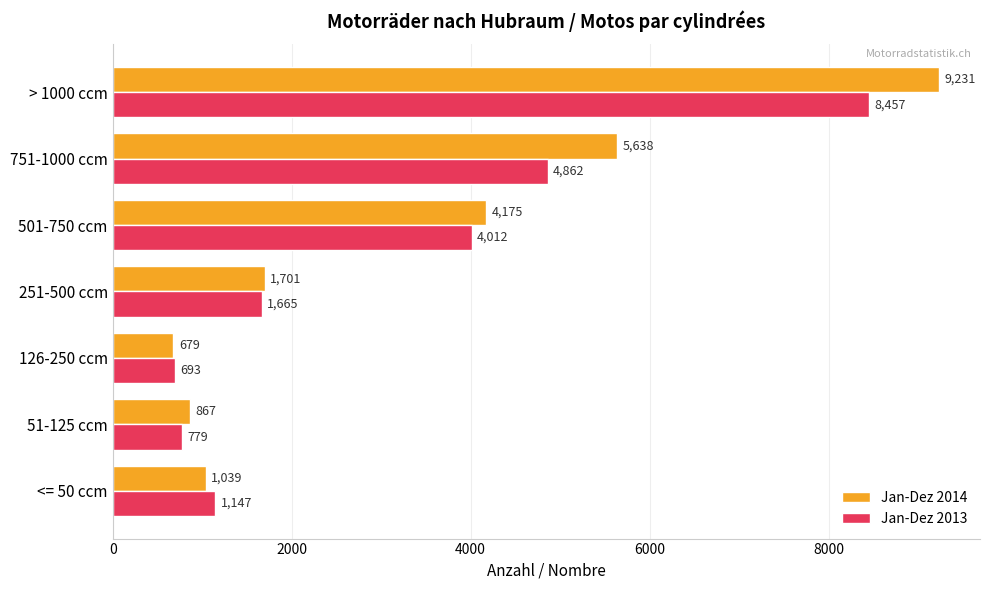

True or false: Jan-Dez 2013 has a value of 8457 at > 1000 ccm.

True